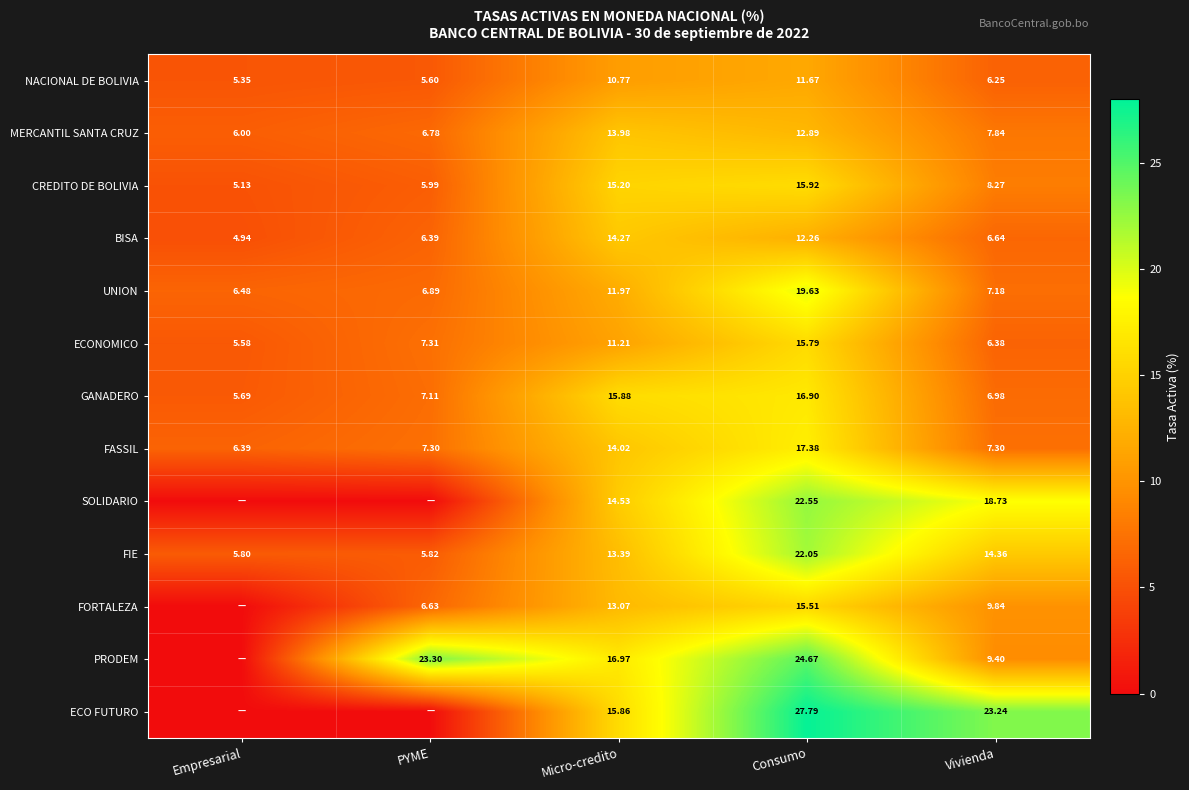

Is the value of NACIONAL DE BOLIVIA at Vivienda greater than the value of ECONOMICO at Micro-credito?

No